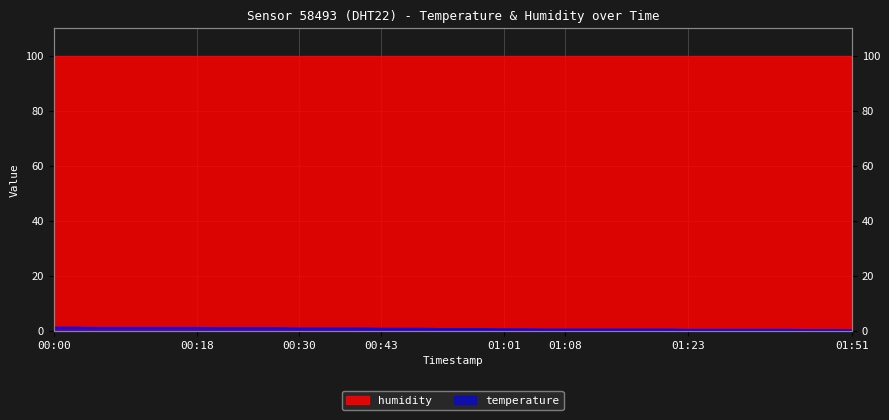

What is the sum of the values at 00:30 and 01:34?

1.3